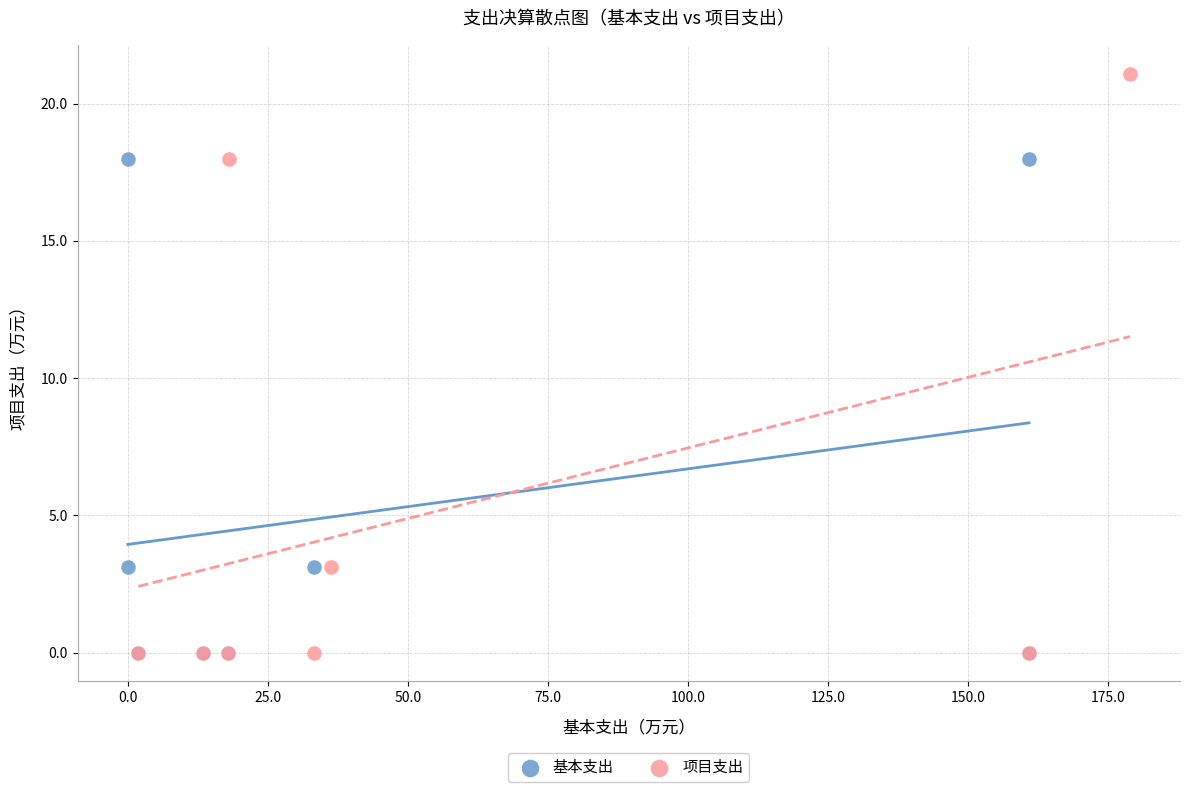

Which series has the widest spread of Y values?

项目支出